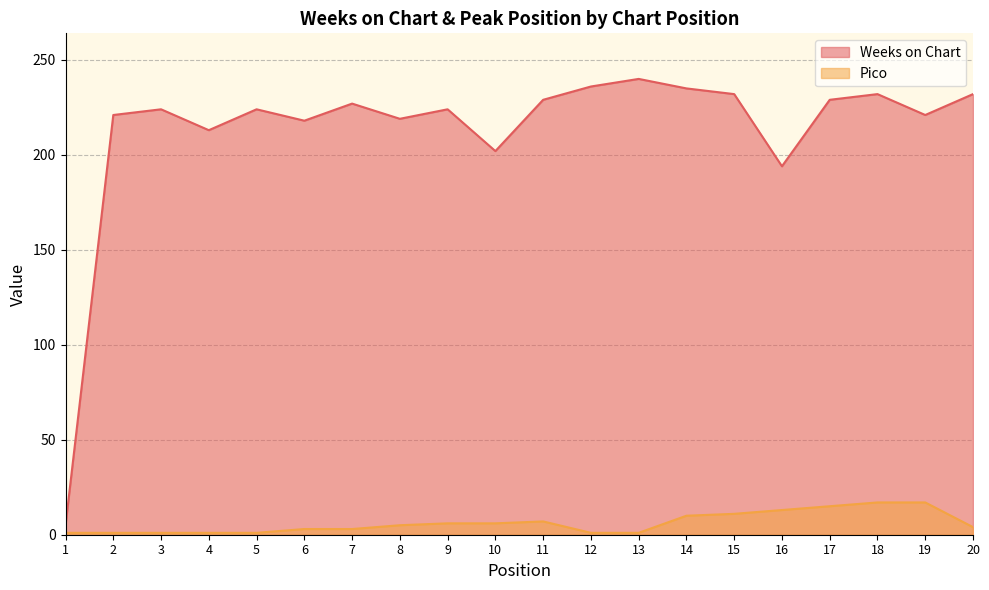

List the series in order of their peak value, lowest first.

Pico, Weeks on Chart